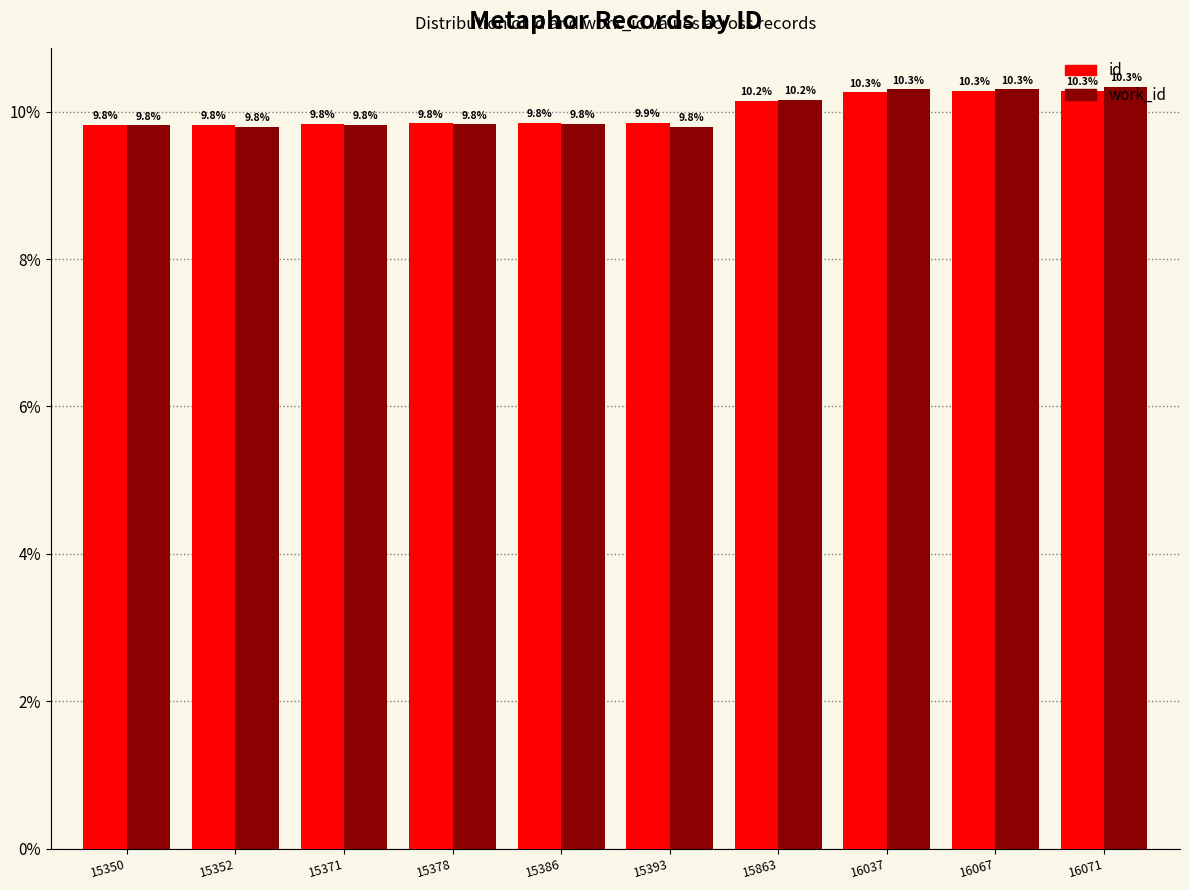

What is the greatest value displayed?

10.3